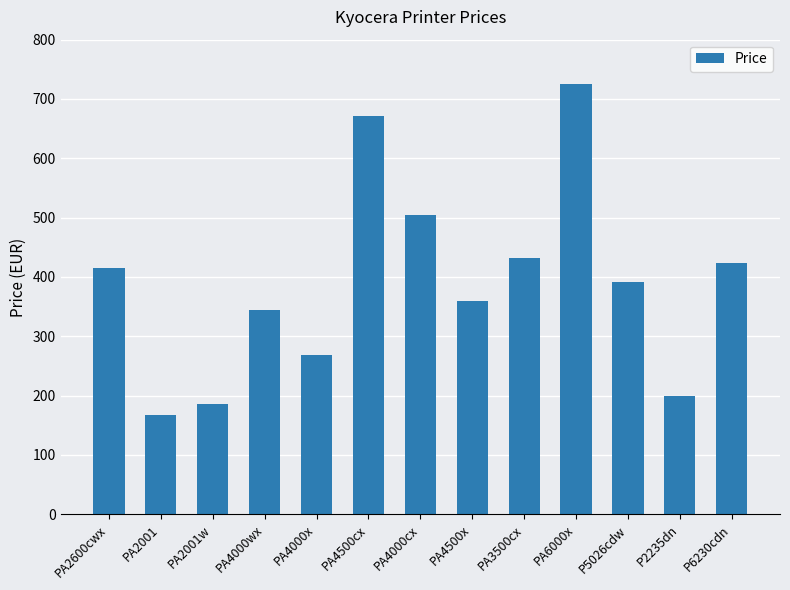

What is the change in value from PA2600cwx to PA4000cx?

+88.7